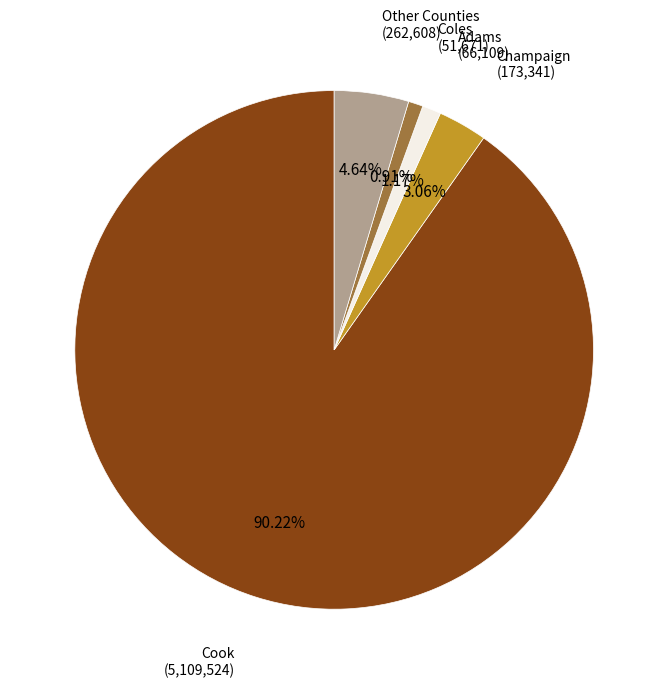

Between Cook (5,109,524) and Adams (66,109), which is larger?

Cook (5,109,524)